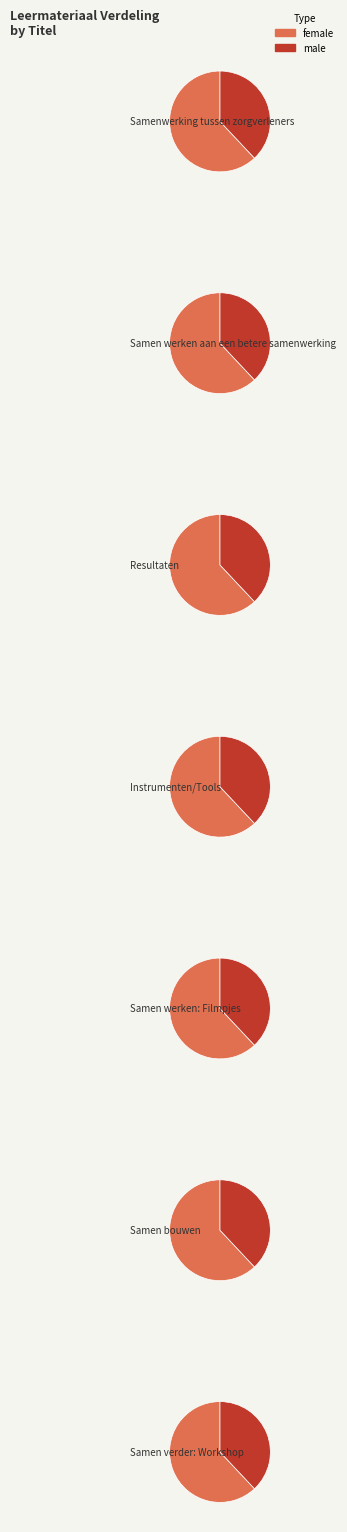

Combined, do Samen werken aan een betere samenwerking and Samen verder: Workshop account for over 50%?

No